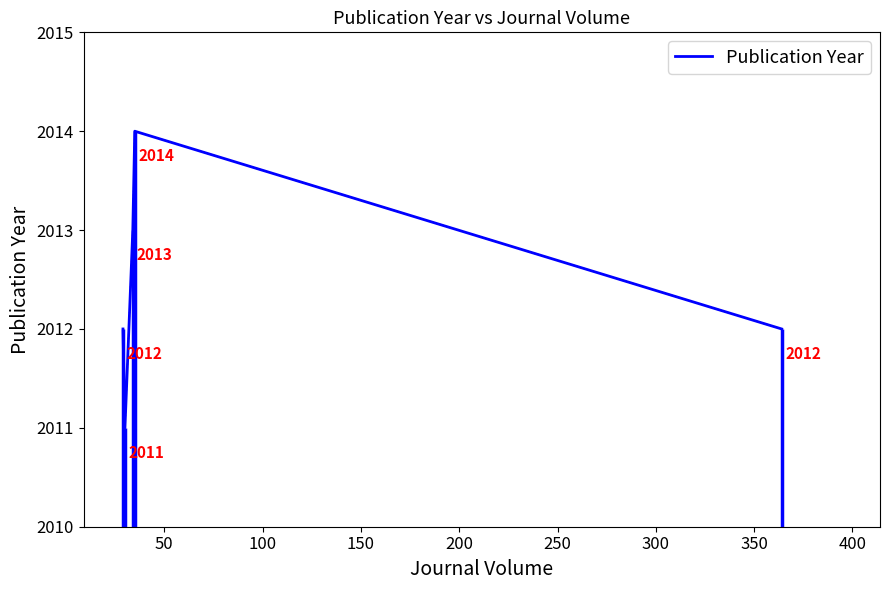

What is the minimum value for Publication Year?

2011